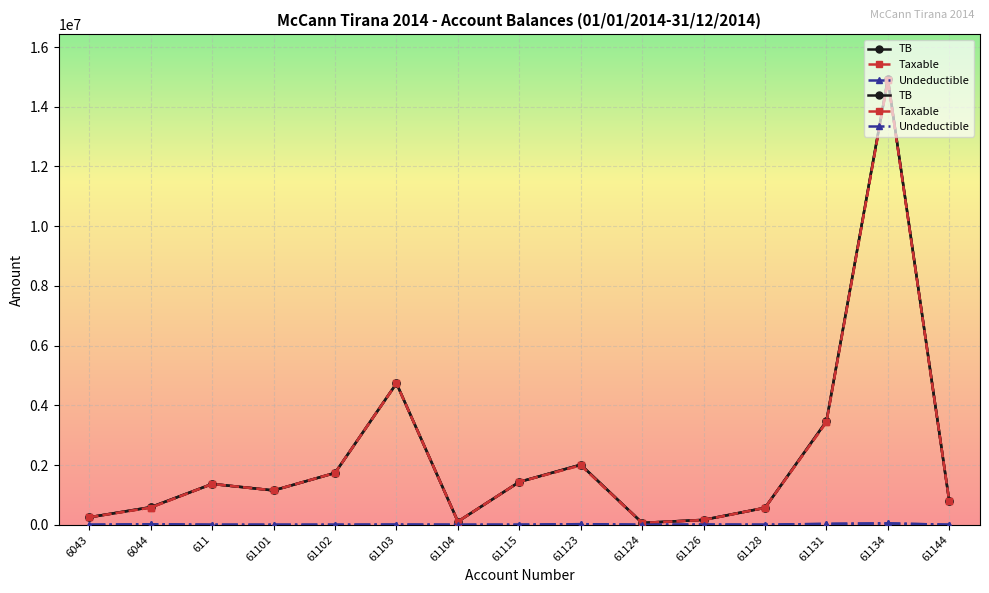

True or false: TB and Taxable cross at least once.

False